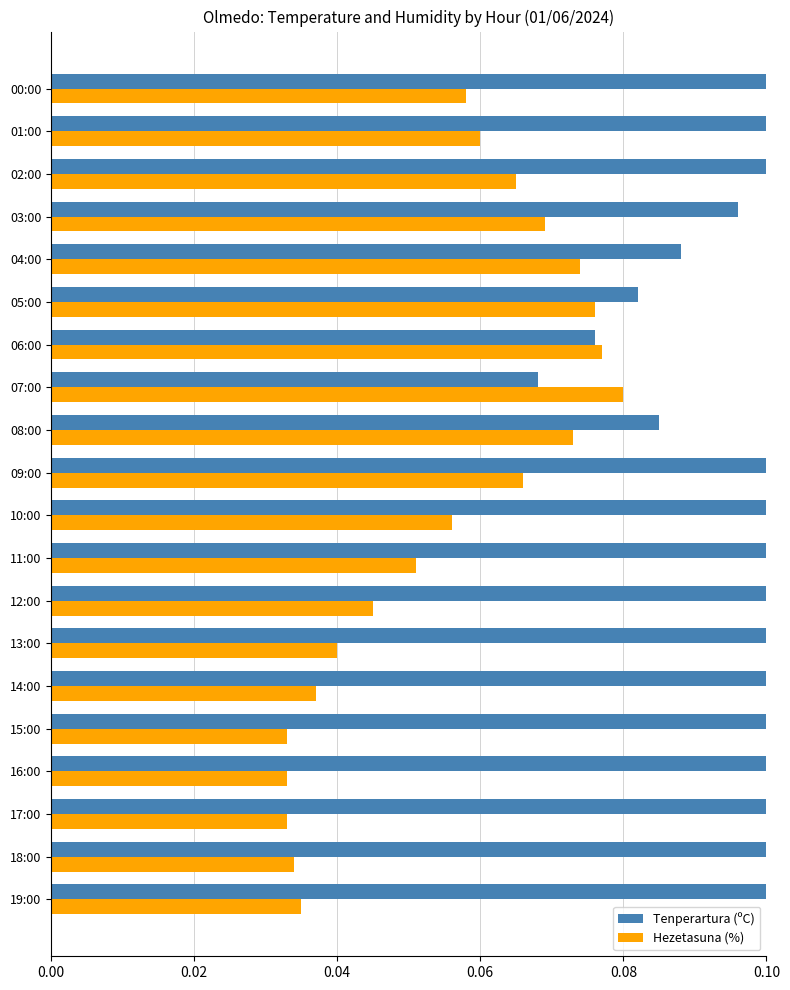

The Hezetasuna (%) series shows 0.0 at 15:00. True or false?

False